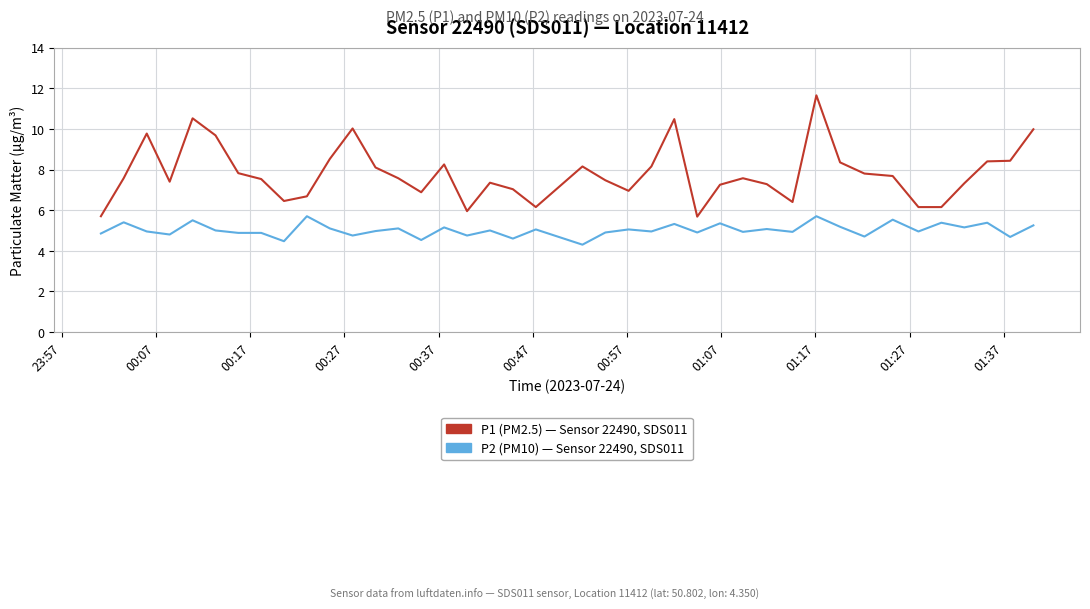

True or false: P2 (PM10) — Sensor 22490, SDS011 and P1 (PM2.5) — Sensor 22490, SDS011 intersect in this chart.

False